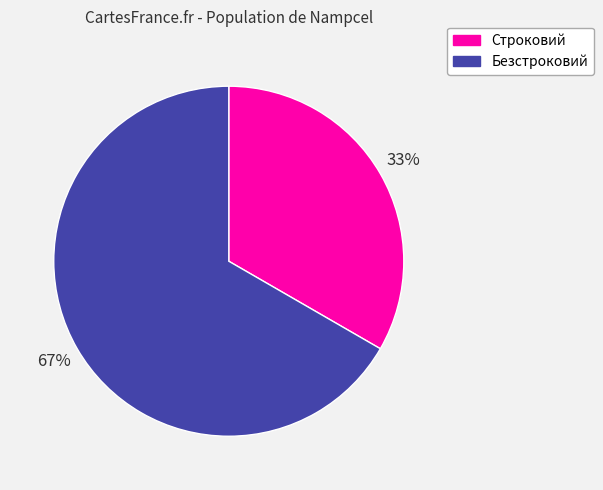

Is there a majority slice in this chart?

Yes